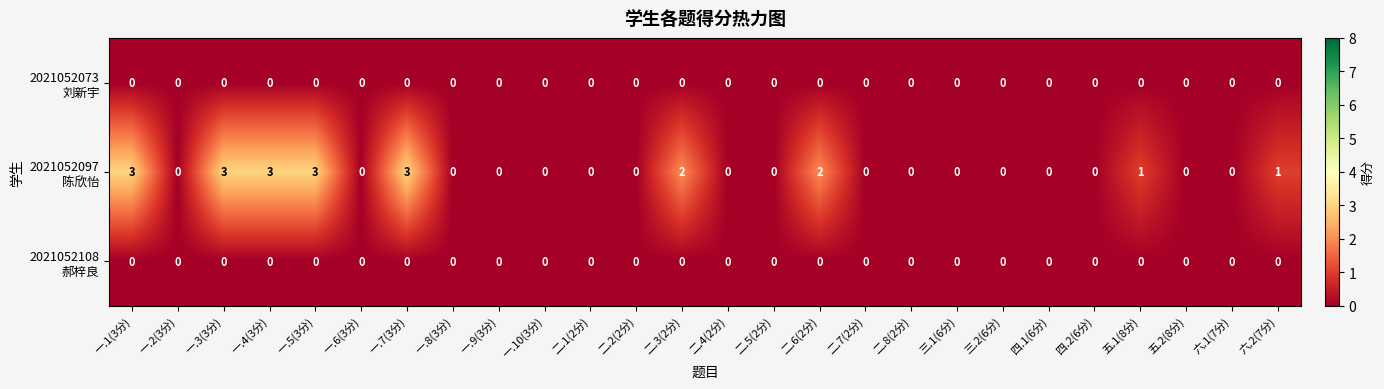

How many distinct data groups are displayed?

3